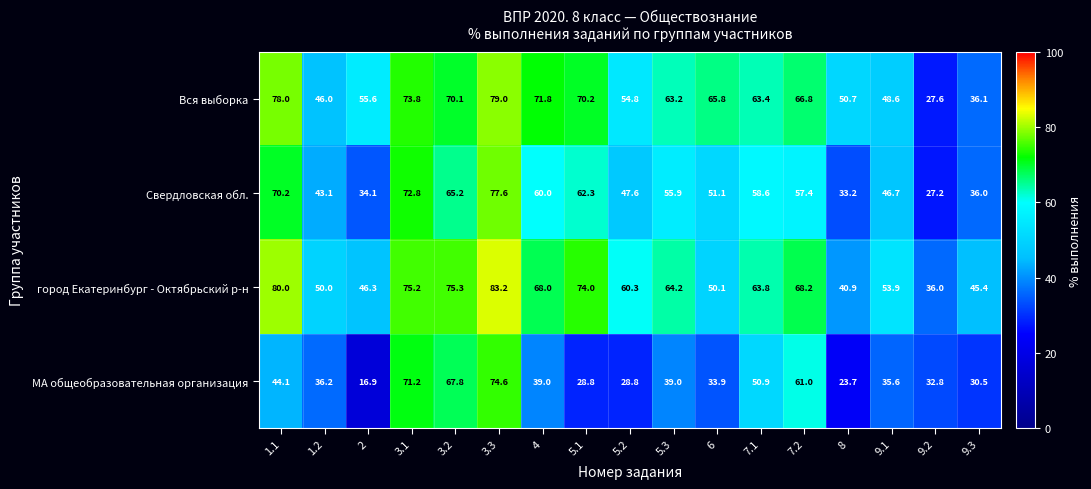

List the series in order of their peak value, lowest first.

МА общеобразовательная организация, Свердловская обл., Вся выборка, город Екатеринбург - Октябрьский р-н